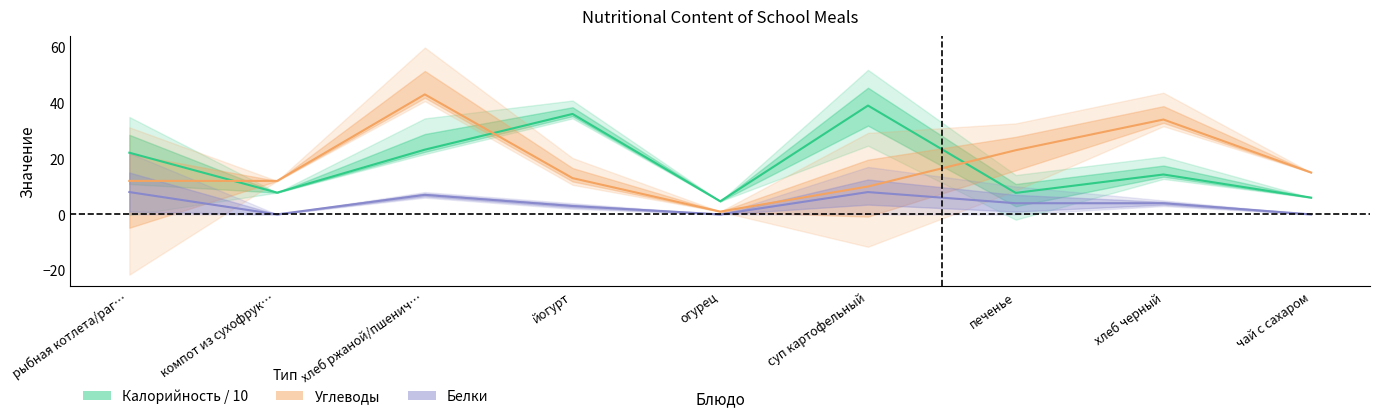

What is the value of the Калорийность point at the 3rd from the left?

23.2